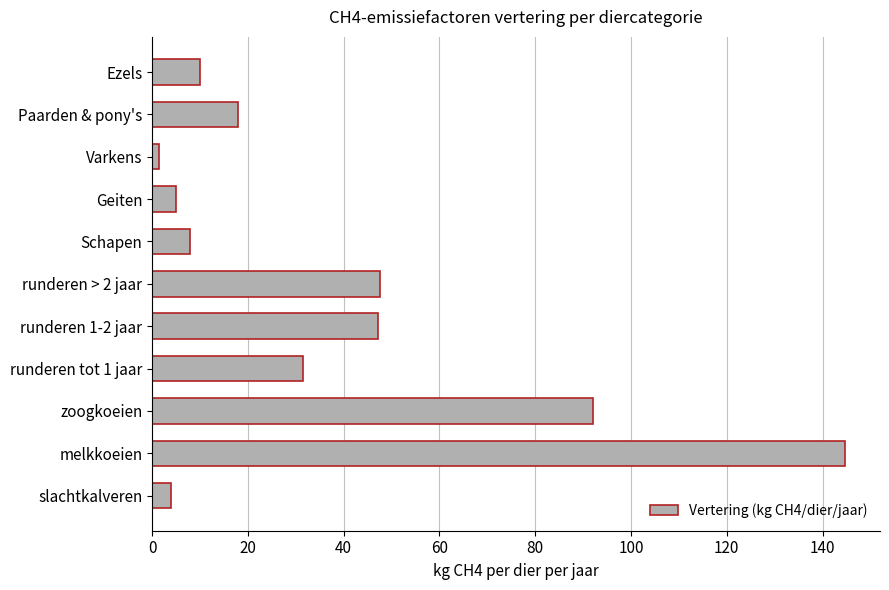

What is the change in value from runderen tot 1 jaar to Paarden & pony's?

-13.5